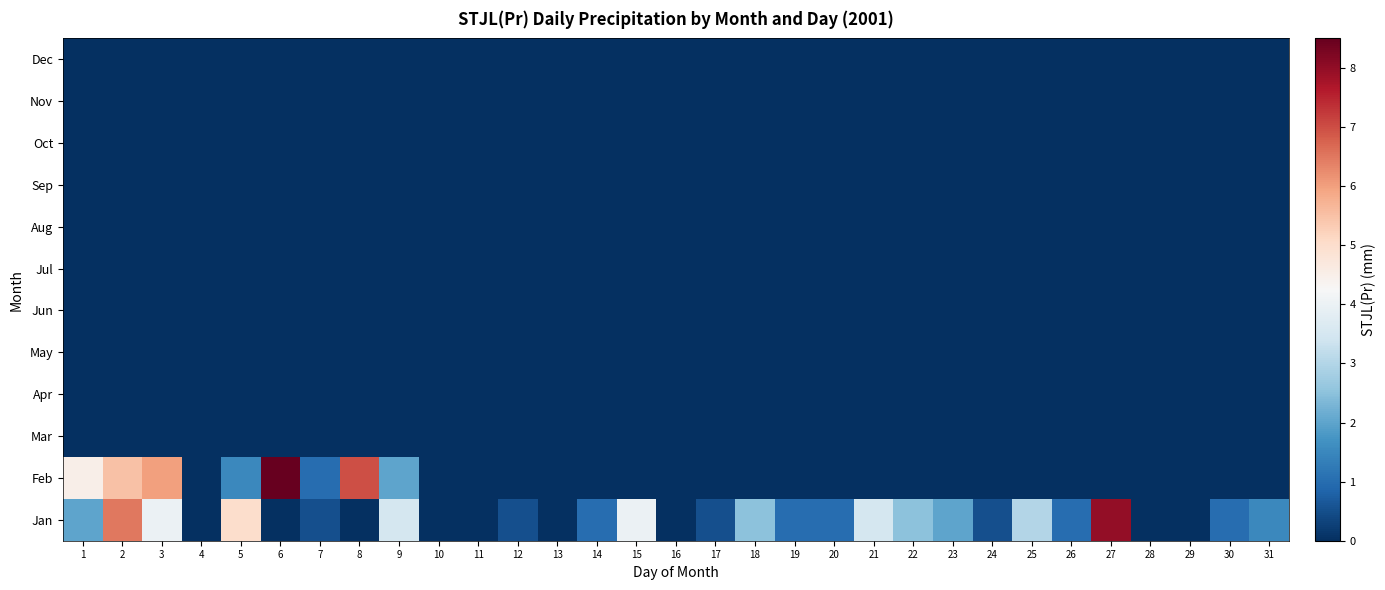

Which category has the highest value across all series?

6